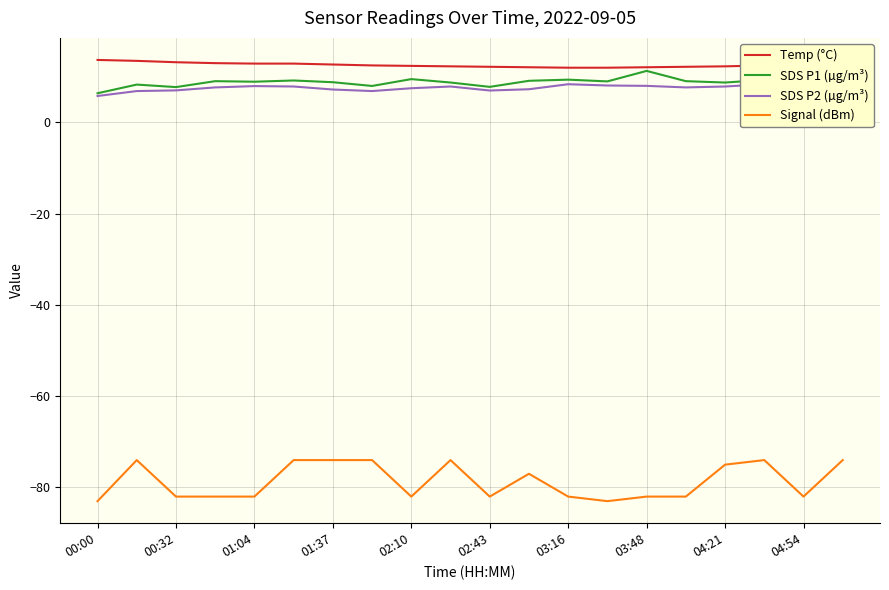

What is the lowest value of the Signal (dBm) series?

-83.0